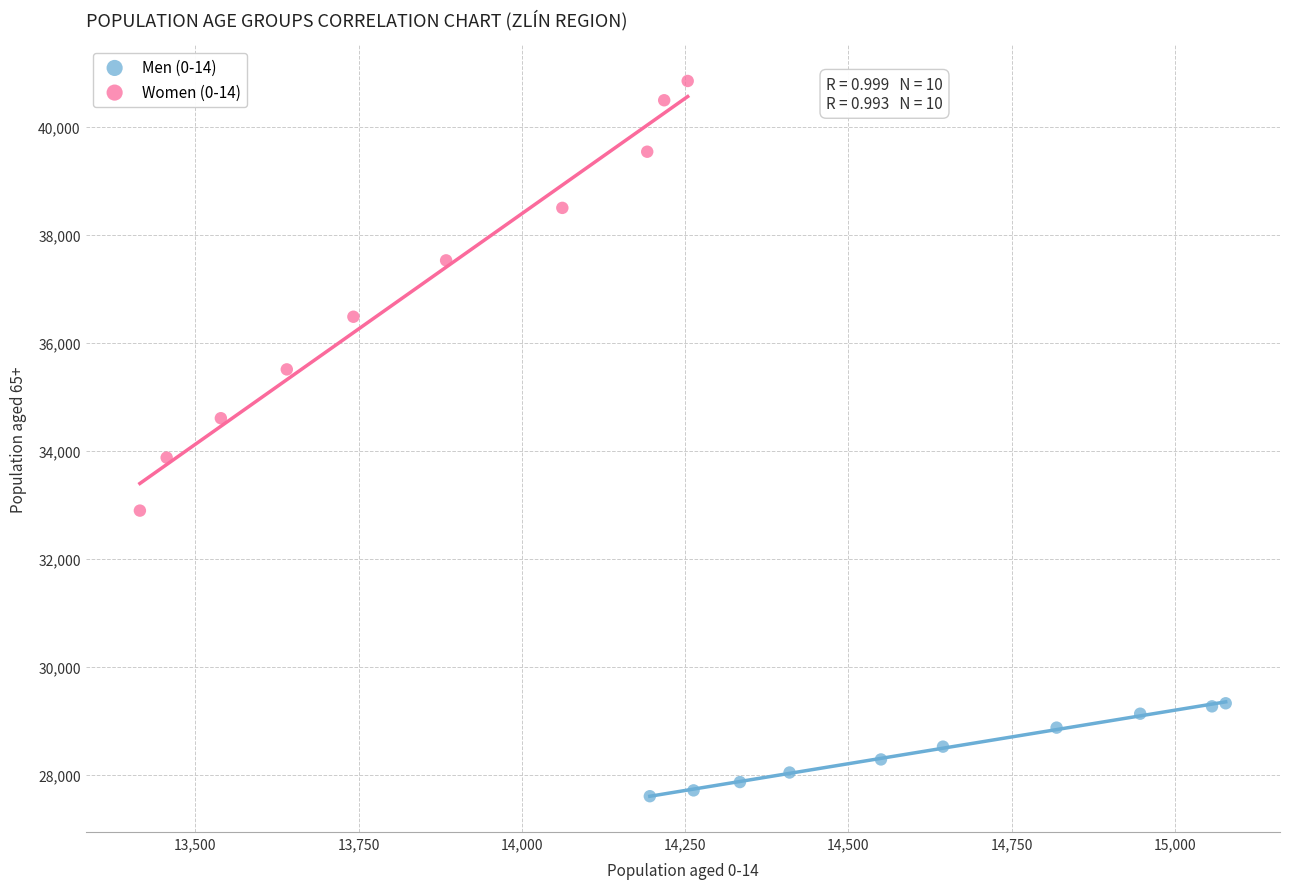

Which series reaches the maximum Y coordinate?

Women (0-14)